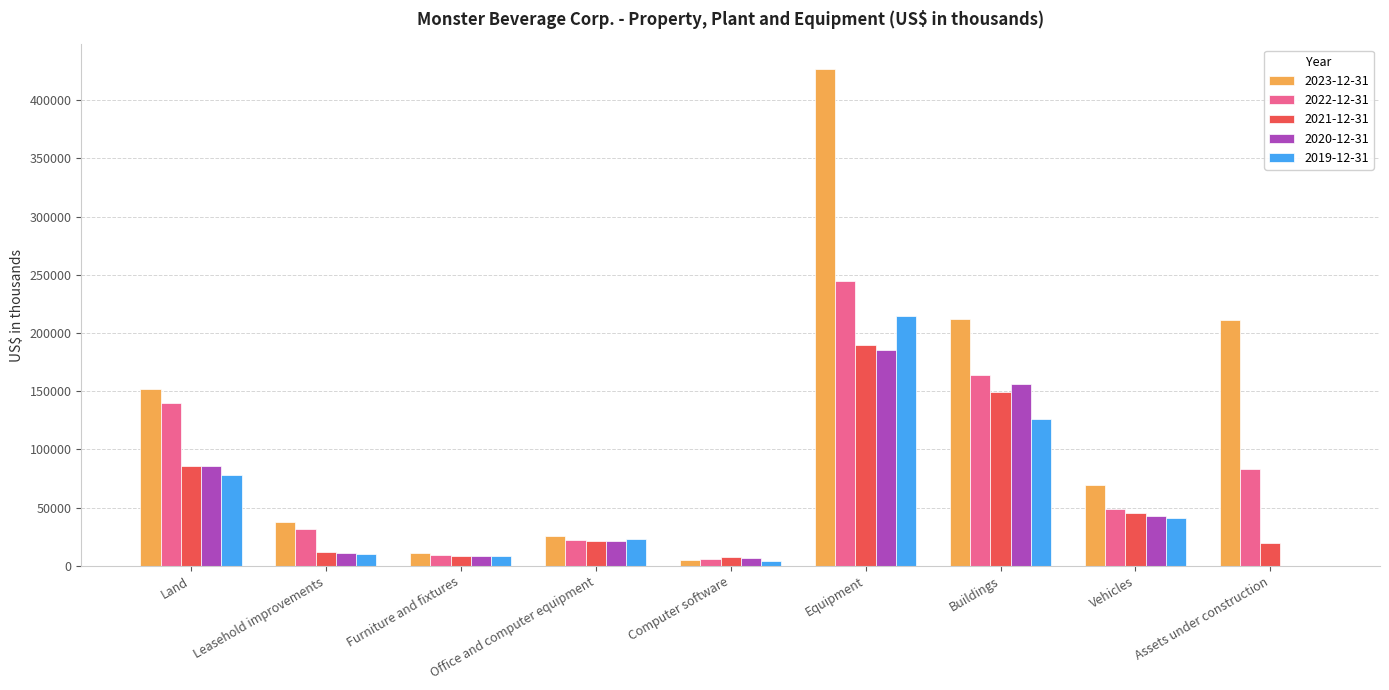

What are all the series names shown in the legend?

2023-12-31, 2022-12-31, 2021-12-31, 2020-12-31, 2019-12-31